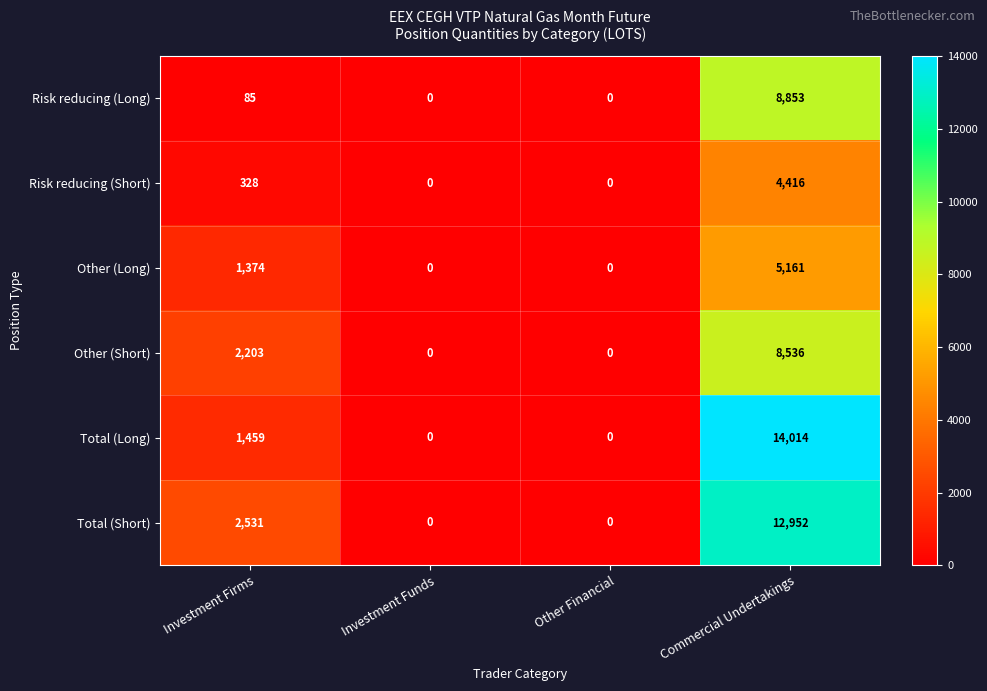

Reading left to right, what are all the values shown in this chart?

Risk reducing (Long): Investment Firms=85	Investment Funds=0	Other Financial=0	Commercial Undertakings=8853
Risk reducing (Short): Investment Firms=328	Investment Funds=0	Other Financial=0	Commercial Undertakings=4416
Other (Long): Investment Firms=1374	Investment Funds=0	Other Financial=0	Commercial Undertakings=5161
Other (Short): Investment Firms=2203	Investment Funds=0	Other Financial=0	Commercial Undertakings=8536
Total (Long): Investment Firms=1459	Investment Funds=0	Other Financial=0	Commercial Undertakings=14014
Total (Short): Investment Firms=2531	Investment Funds=0	Other Financial=0	Commercial Undertakings=12952